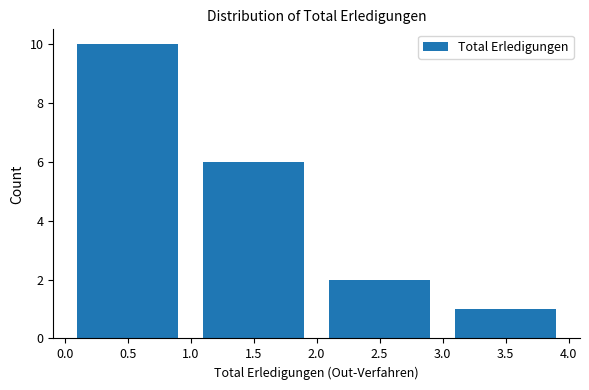

What is the height of the bar covering 3.0 to 4.0 on the x-axis? The values are not printed on the chart, so give them approximately, as read against the axis.

1